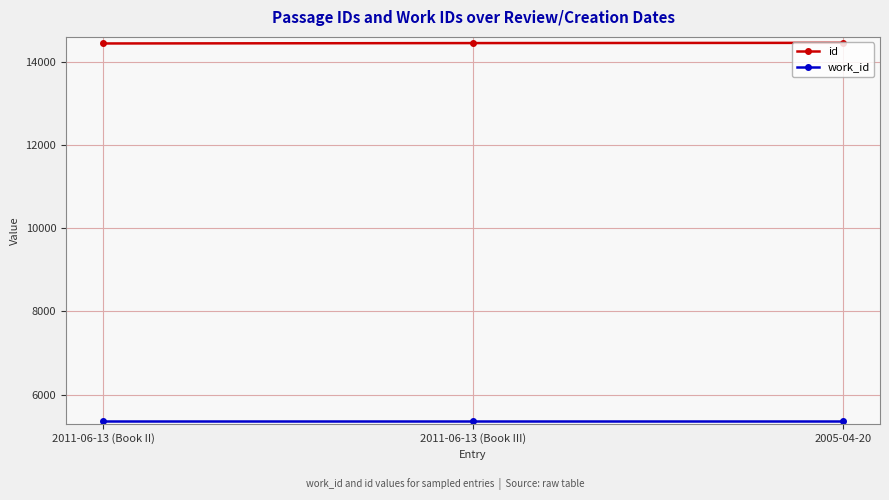

What is the sum of all id values?

43350